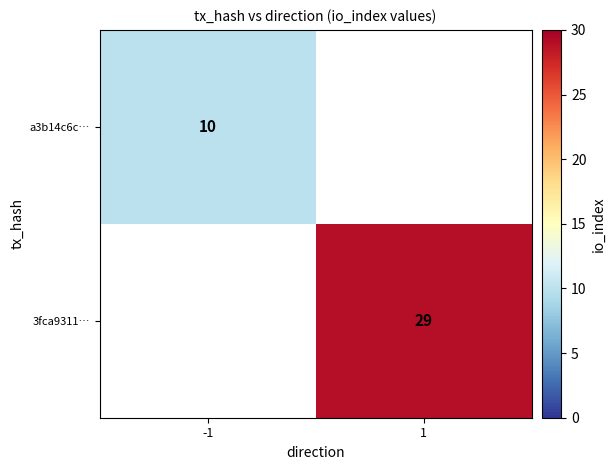

The value of 3fca9311… at 1 is 51.0. True or false?

False